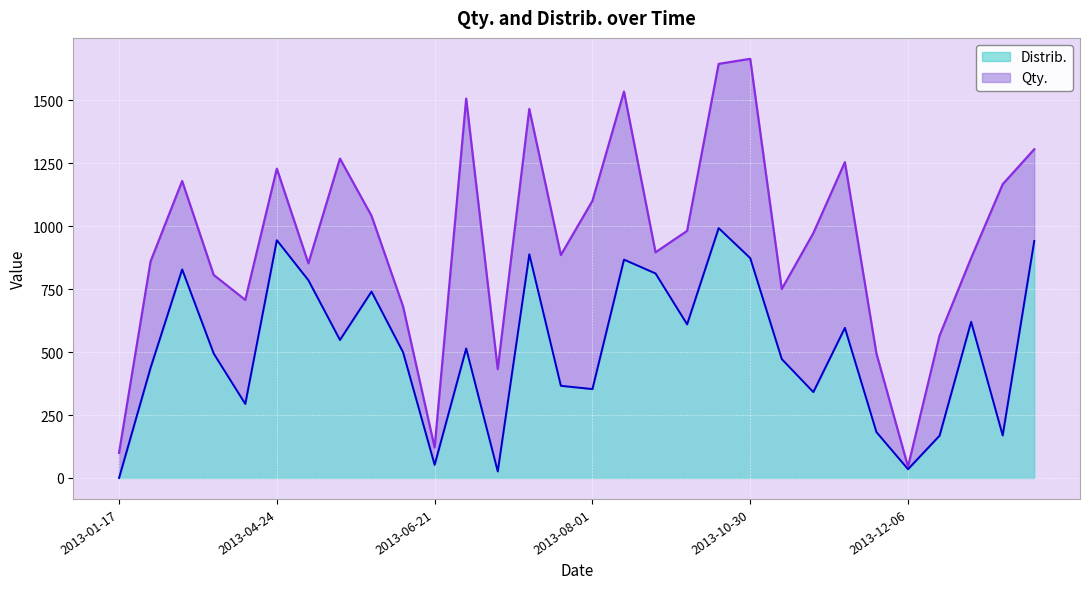

Reading left to right, extract all data points from this chart.

0	438	828	494	294	944	785	548	740	499	52	514	26	888	366	353	867	812	610	992	873	472	341	596	182	35	168	620	169	941